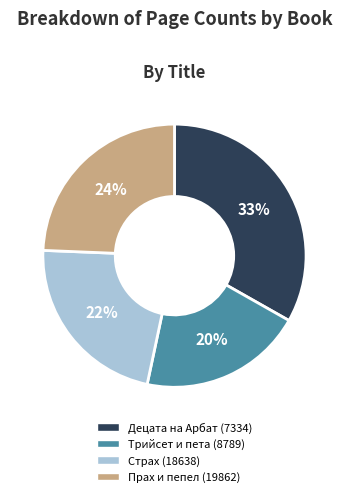

To the nearest percent, what is the difference between the largest and smallest slice percentages?

13%